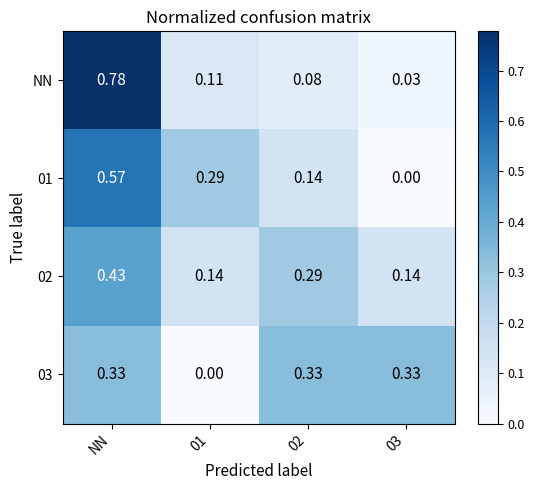

At which category is the sum across all series the highest?

NN